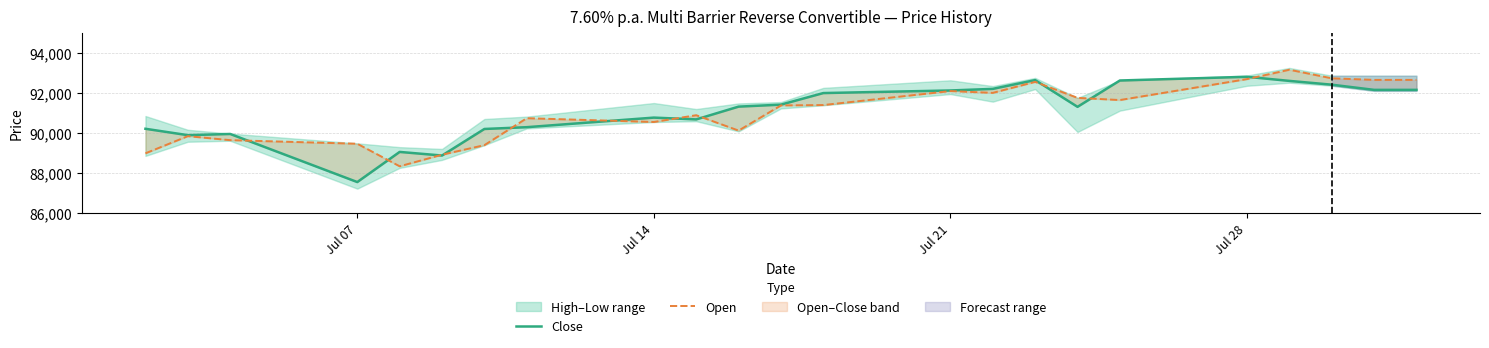

How many times do Open and Close cross each other?

11